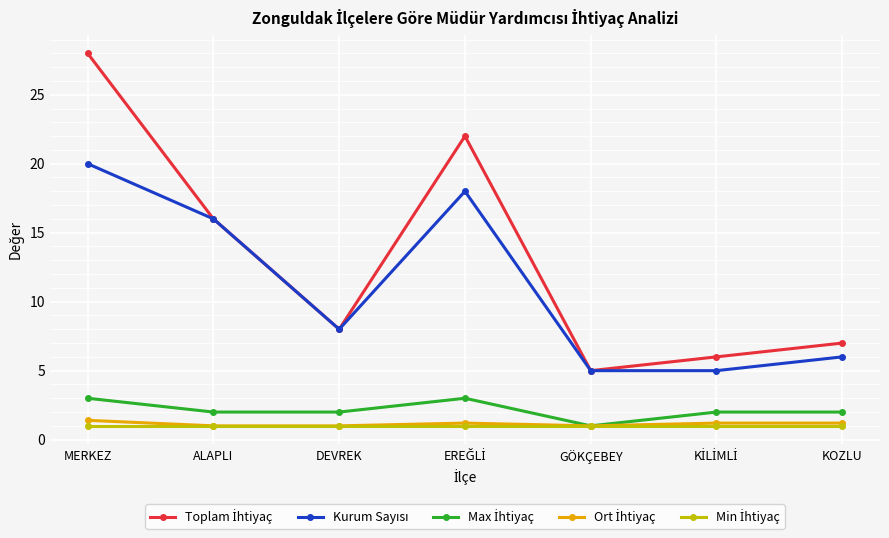

What is the total value across all series at ALAPLI?

36.0